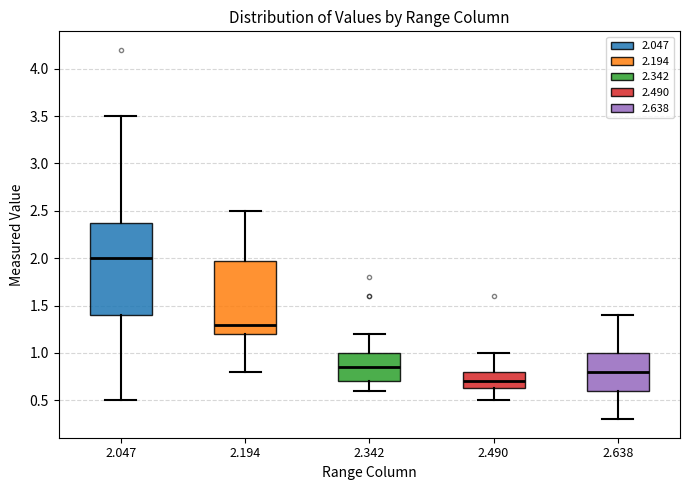

Which box has the lowest median line?

2.490